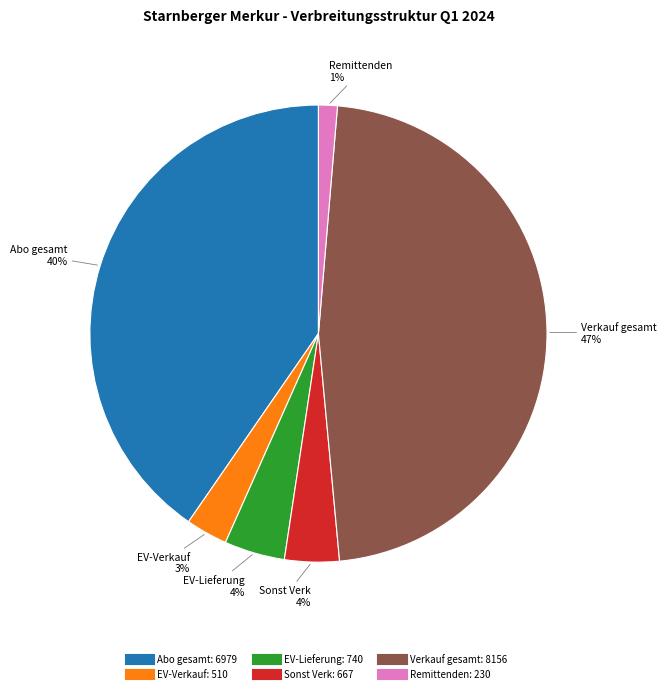

Is there any slice that represents more than half of the pie?

No